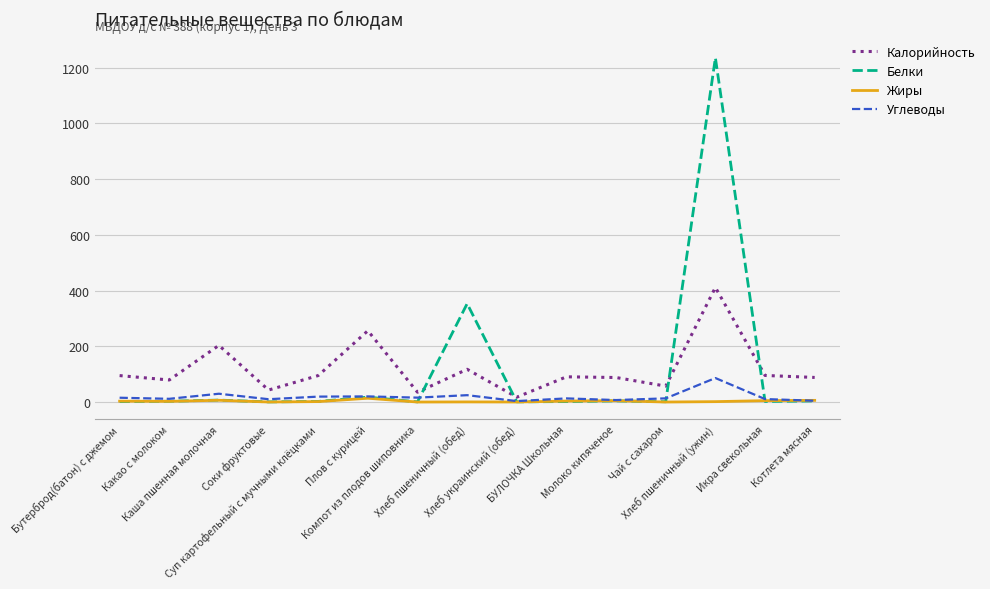

What is the greatest value displayed?

1235.5